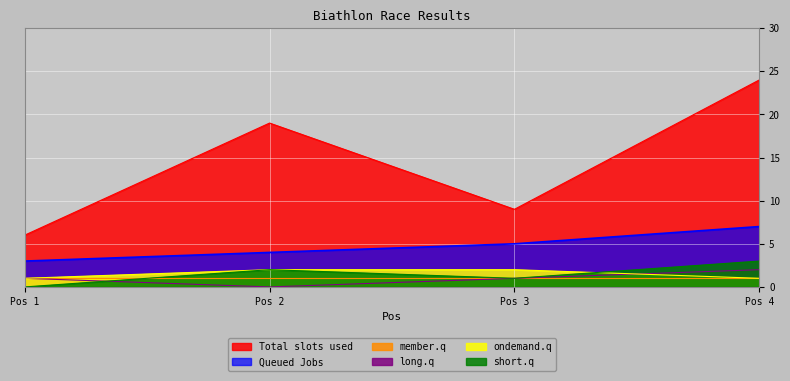

True or false: Total slots used and ondemand.q cross at least once.

False